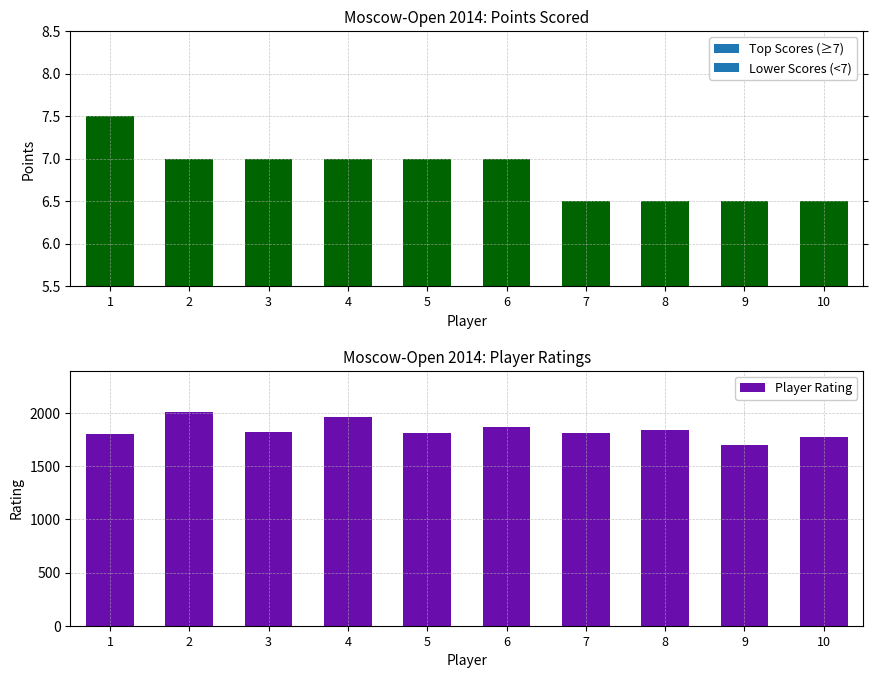

What is the difference between the maximum and minimum values?

304